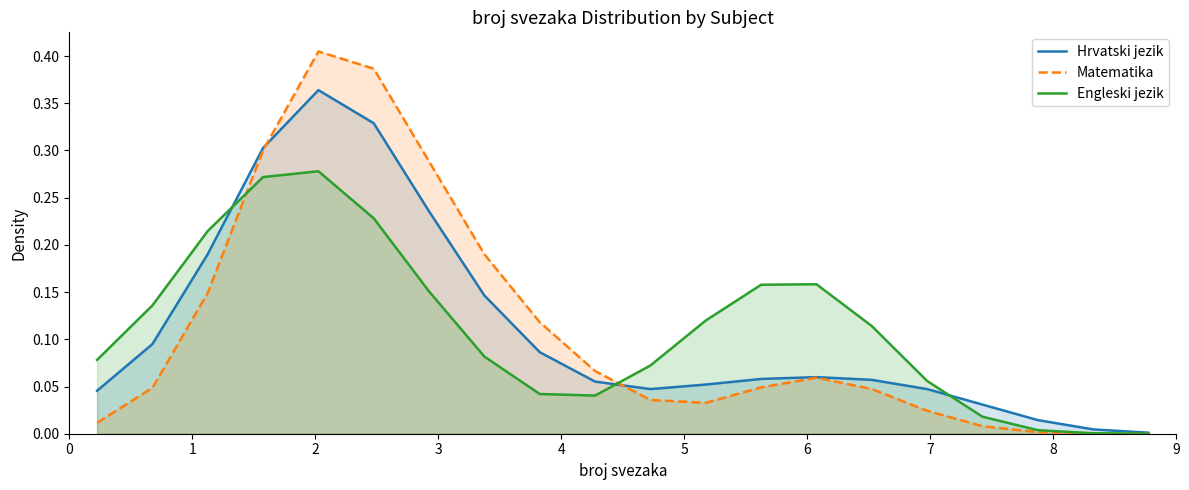

Rank the series by their maximum value, from lowest to highest.

Engleski jezik, Hrvatski jezik, Matematika